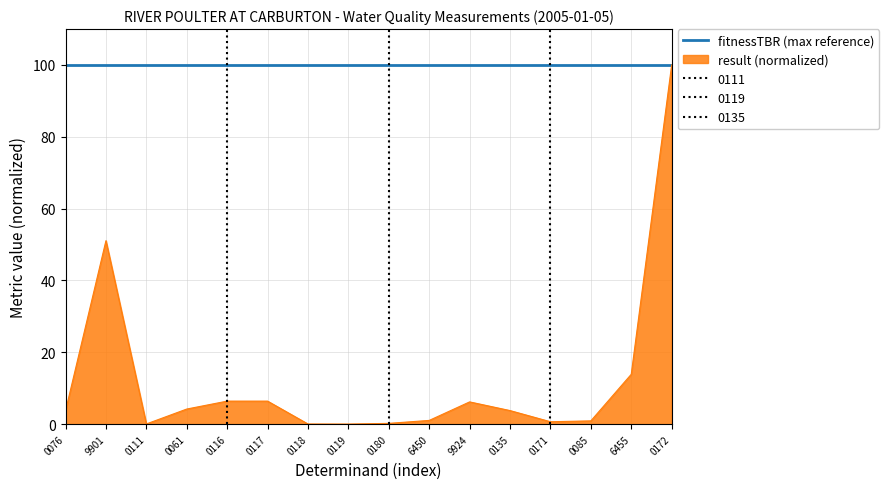

The value of result (normalized) at 0172 is 100.0. True or false?

True